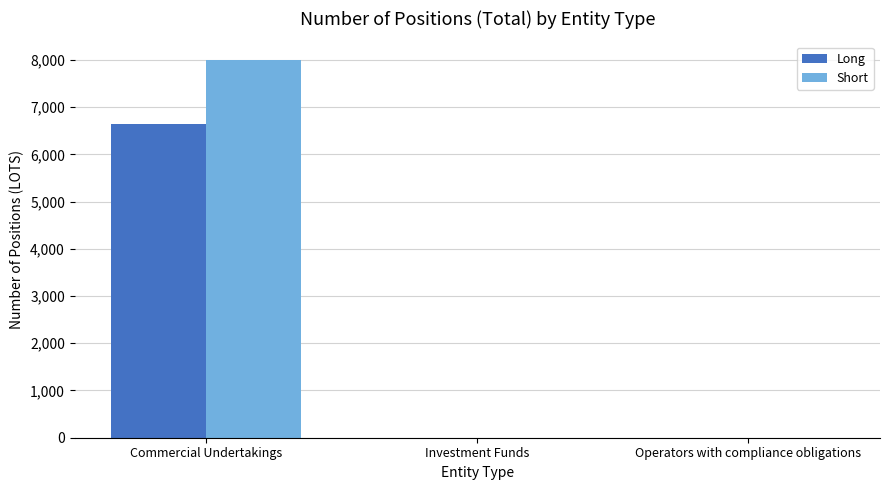

Count the number of data series in this chart.

2